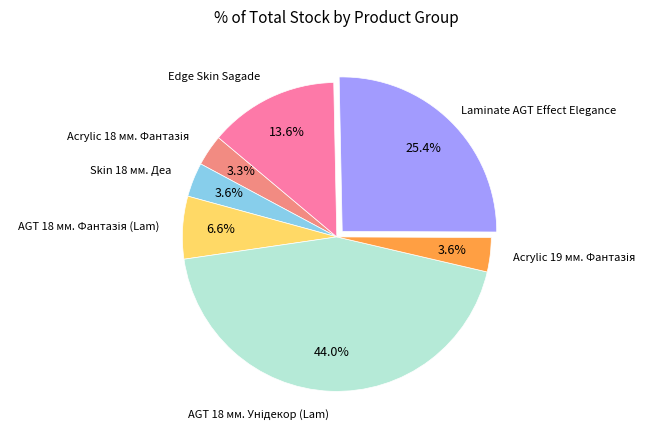

Is there any slice that represents more than half of the pie?

No